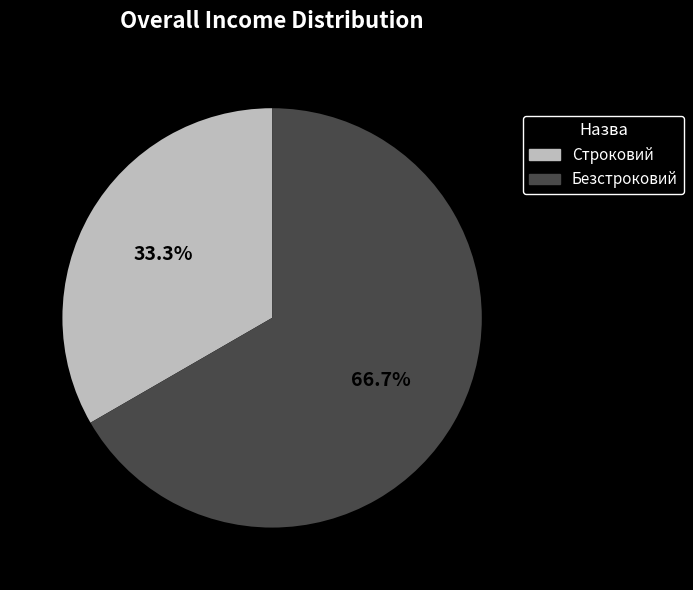

Is Строковий the majority of the pie?

No